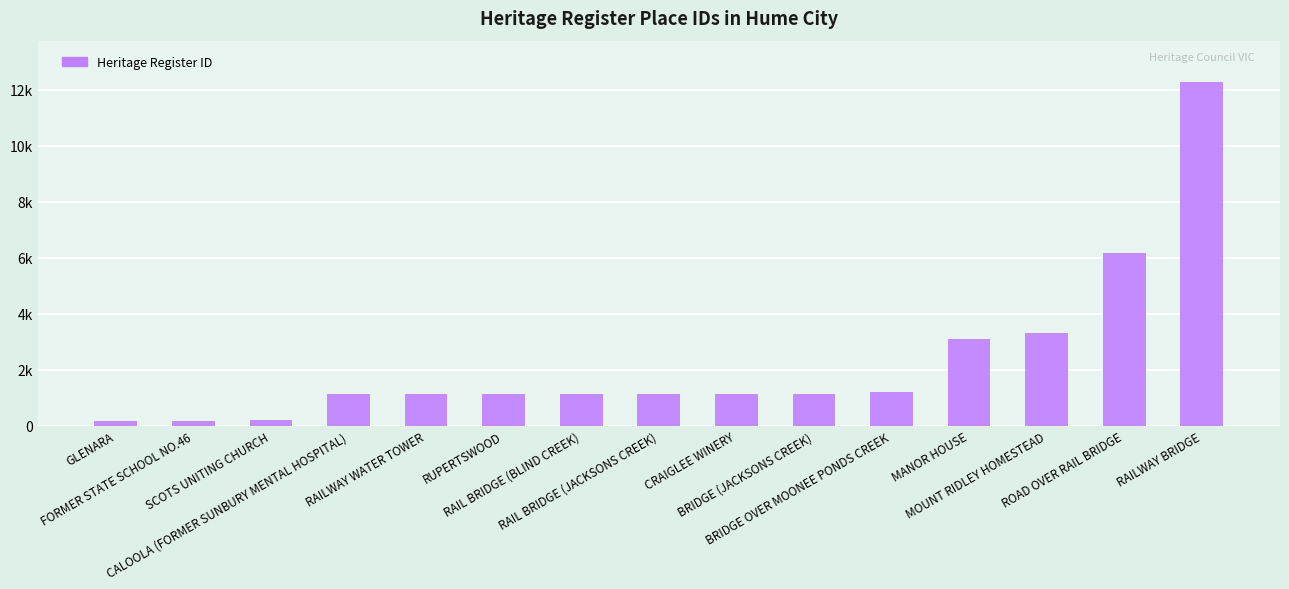

Does the chart contain any negative values?

No